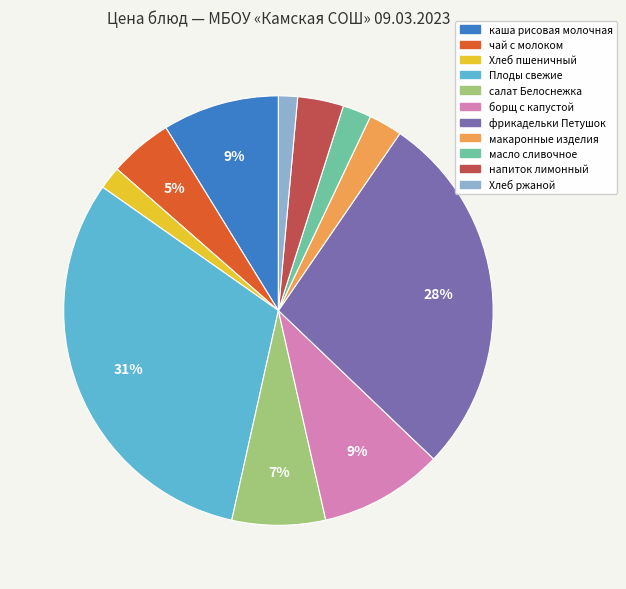

To the nearest percent, what is the average slice percentage?

9%